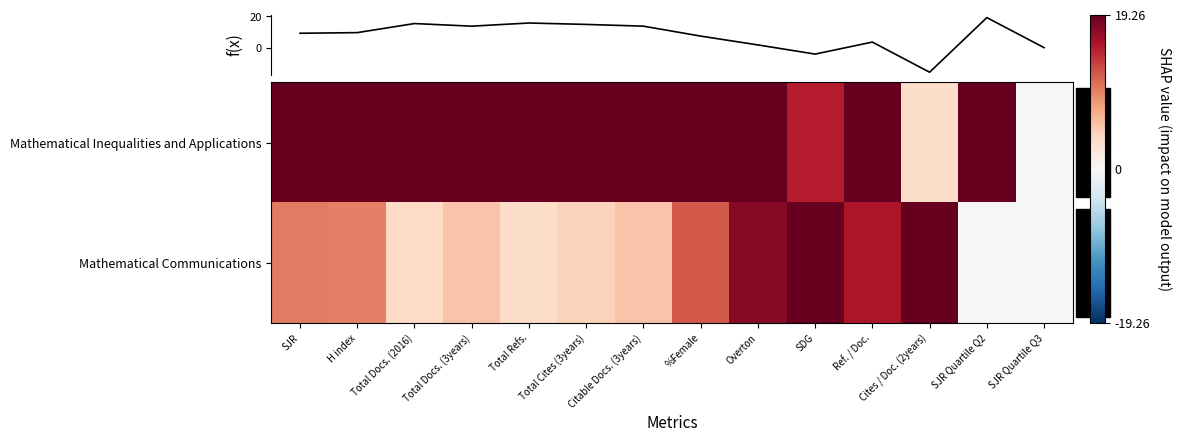

Count the number of categories in the chart.

14